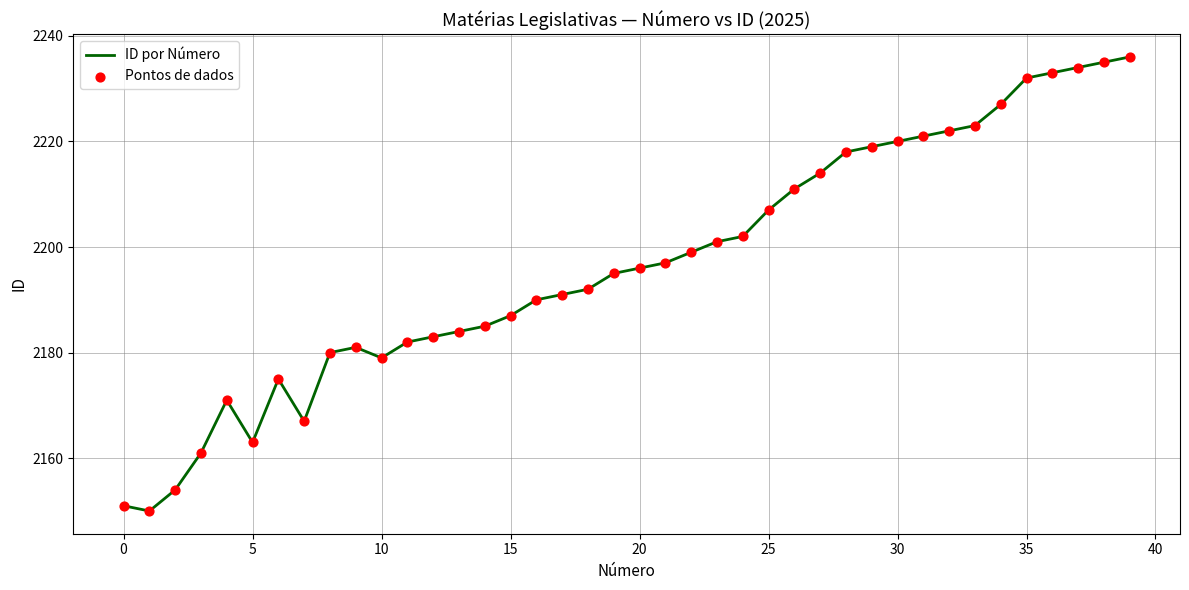

What is the smallest value displayed?

2150